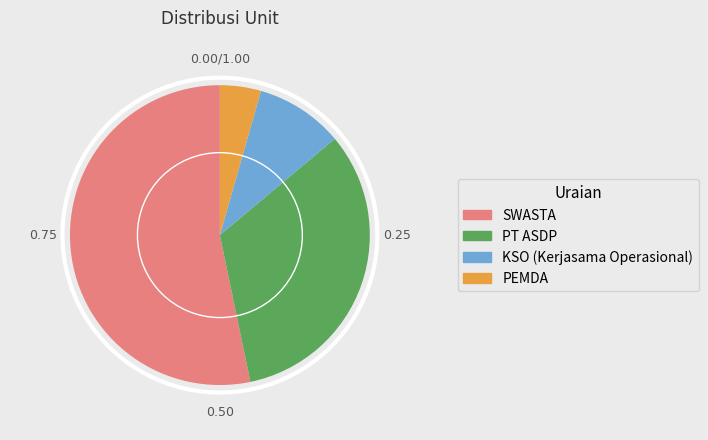

Is the sum of SWASTA and KSO (Kerjasama Operasional) greater than half?

Yes